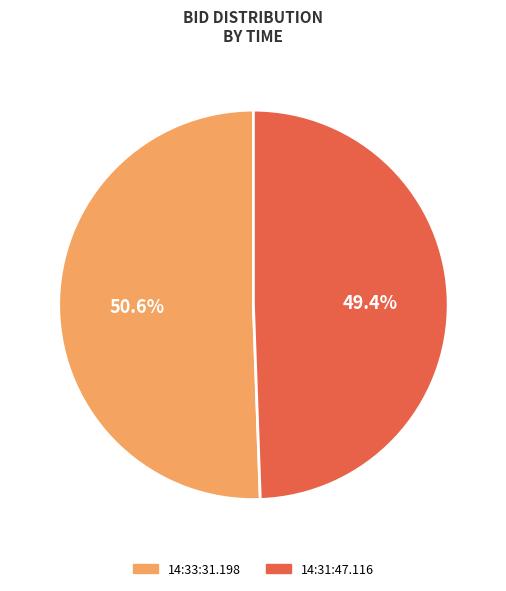

Which slice is the smallest?

14:31:47.116